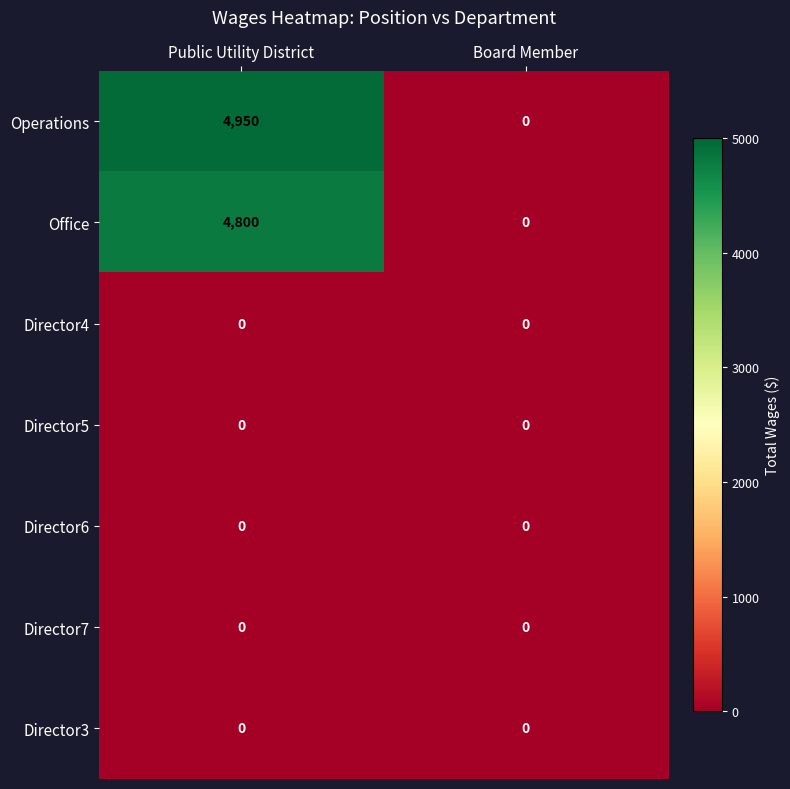

The Operations series shows 1920 at Board Member. True or false?

False